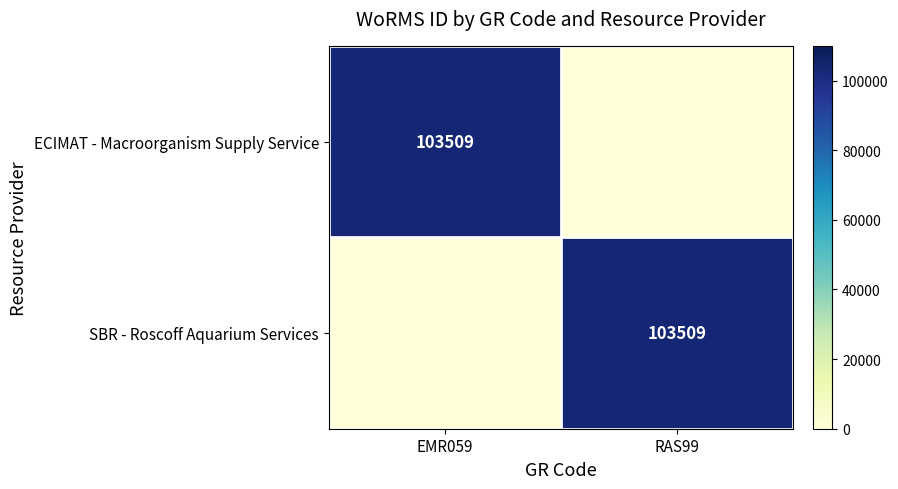

True or false: SBR - Roscoff Aquarium Services has a value of 71622 at RAS99.

False